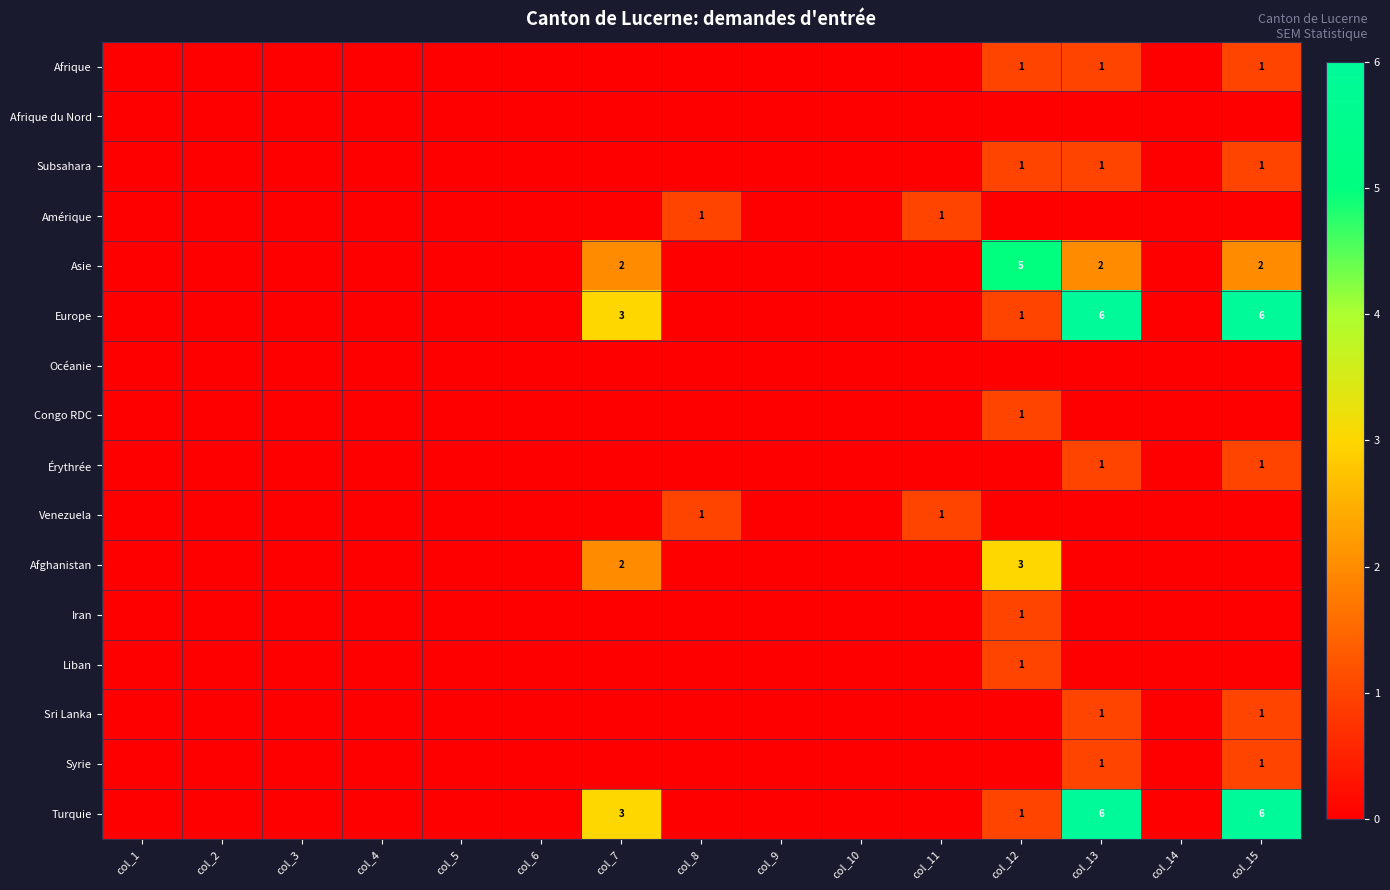

At which category is the sum across all series the highest?

col_13